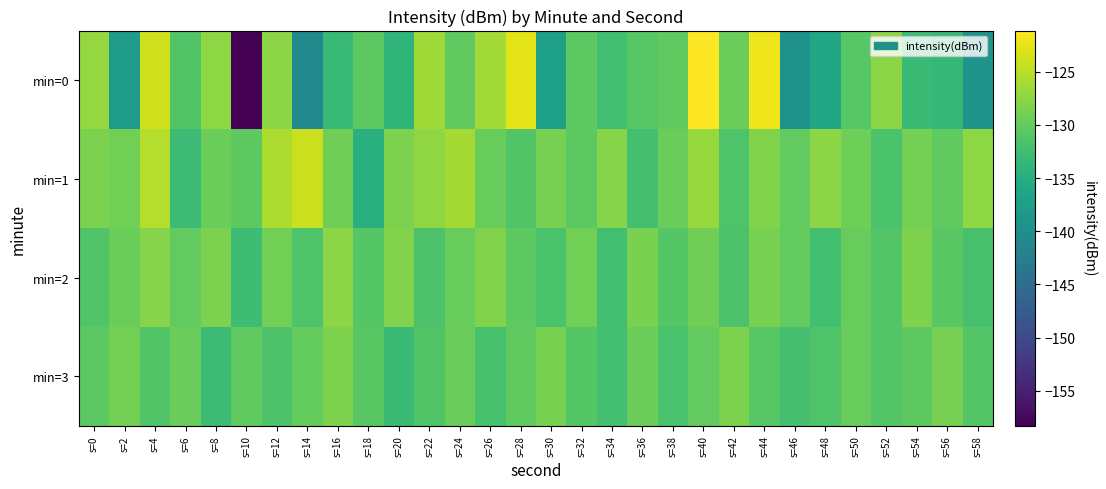

Which series has the largest total across all categories?

min=1